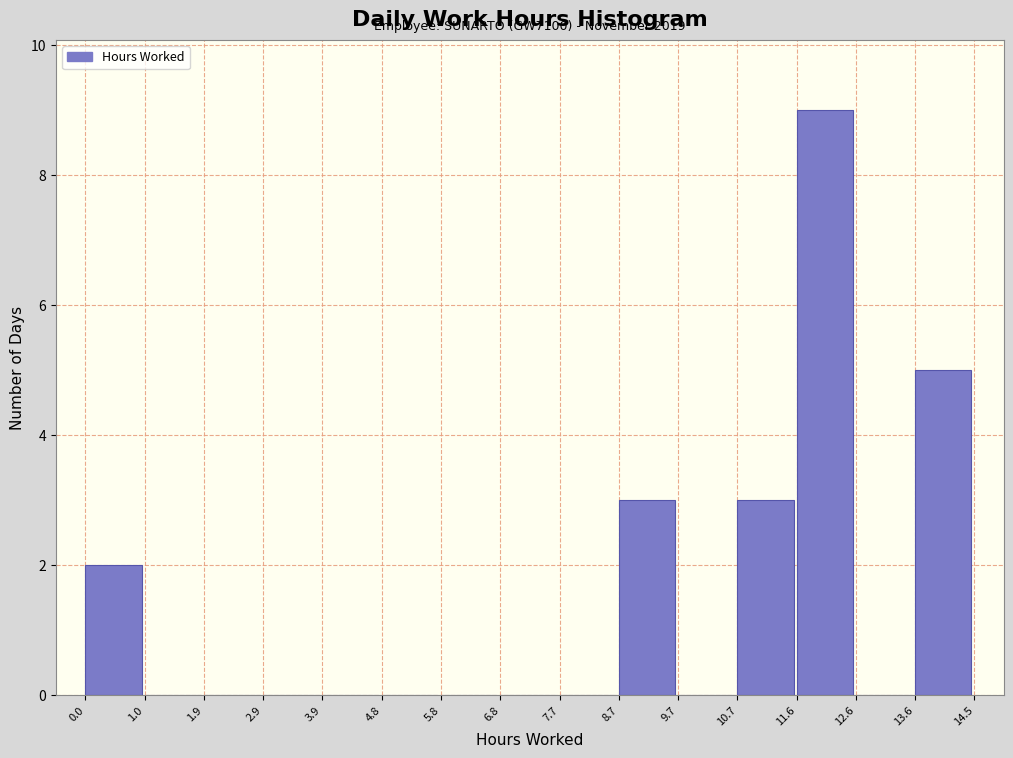

Which range on the x-axis has the tallest bar?

11.6 to 12.6